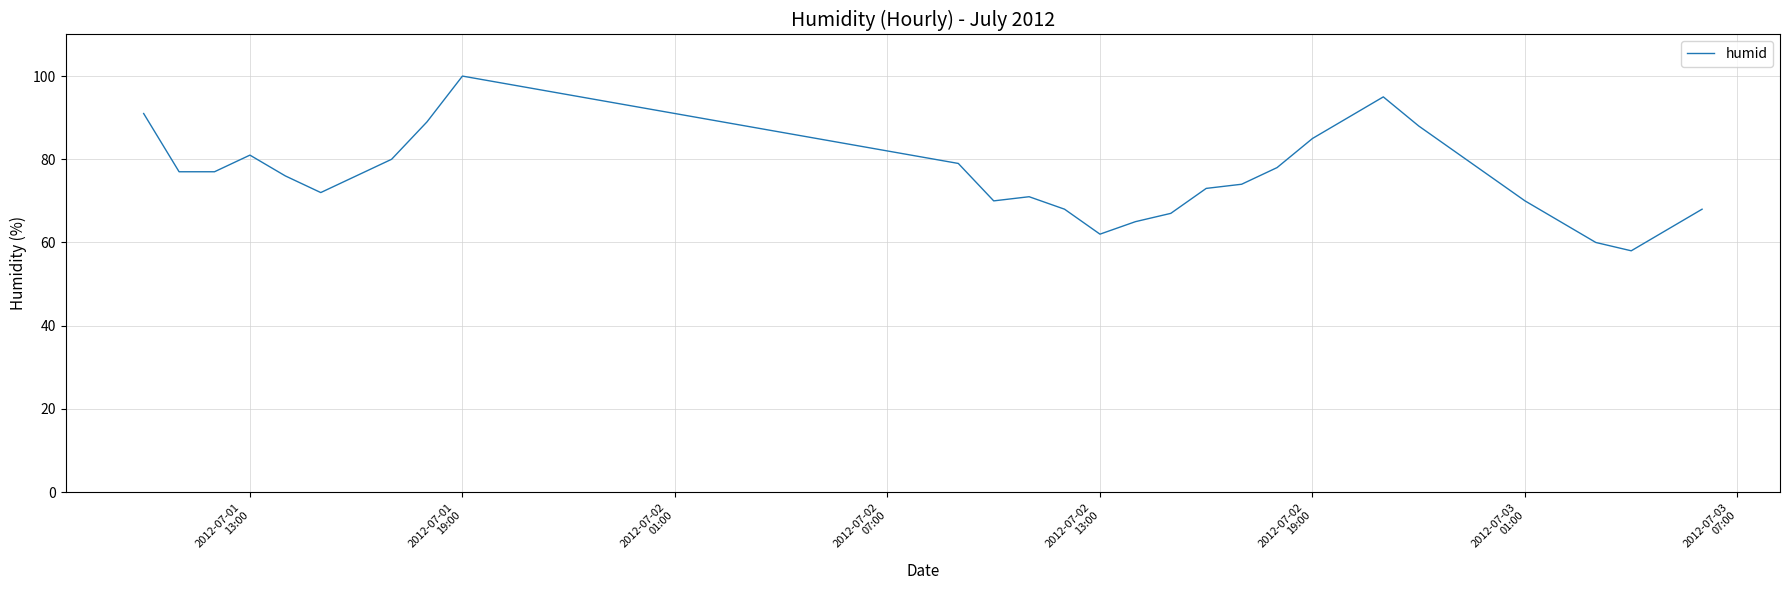

What is the greatest value displayed?

100